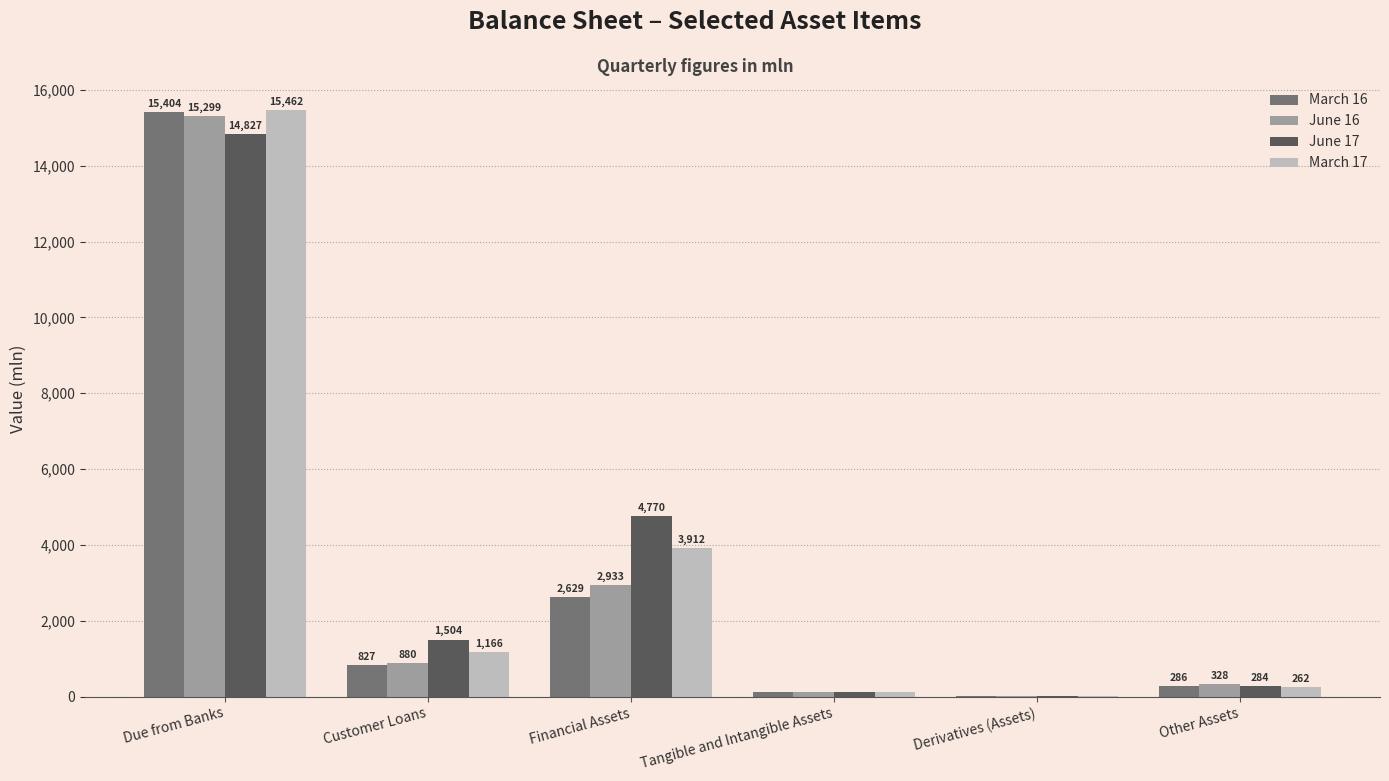

Is it true that March 16 equals 21944.0 at Due from Banks?

False